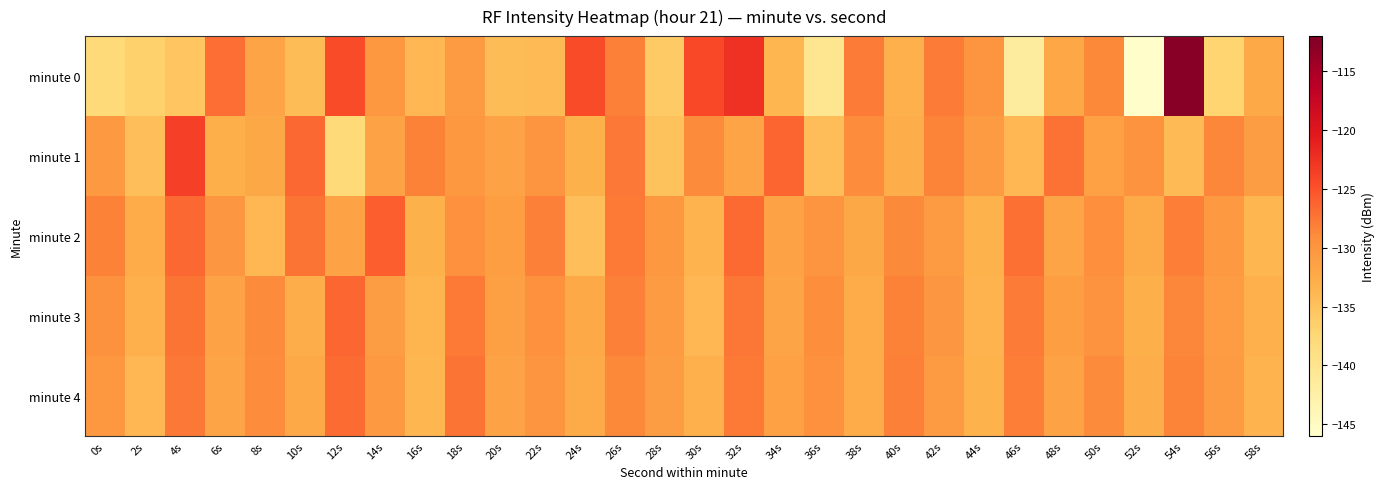

Count the number of categories in the chart.

30